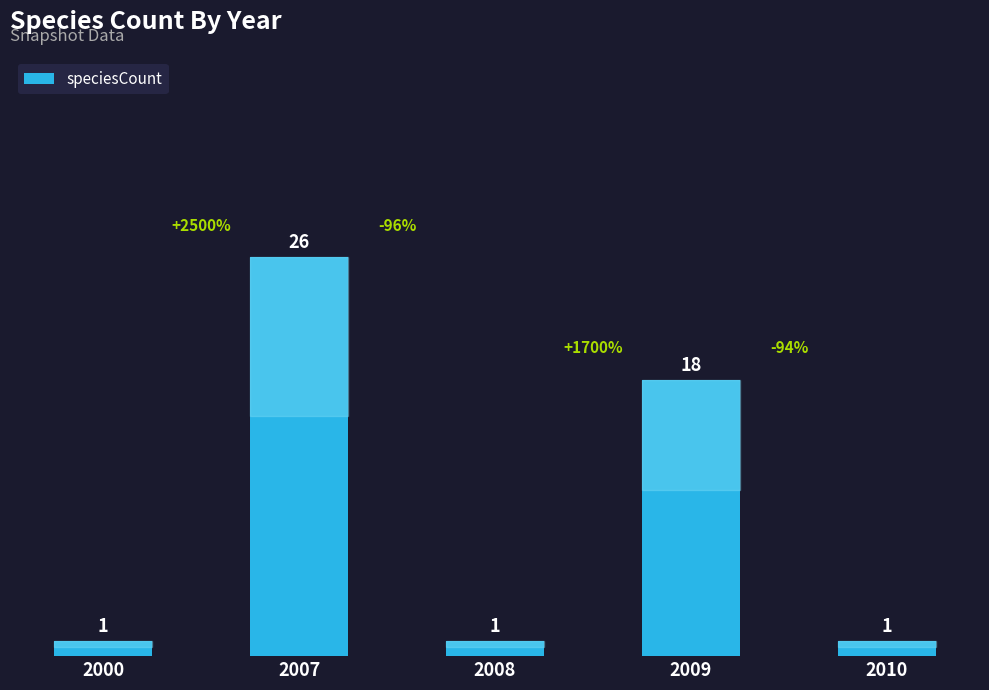

Which category has the highest value across all series?

2007